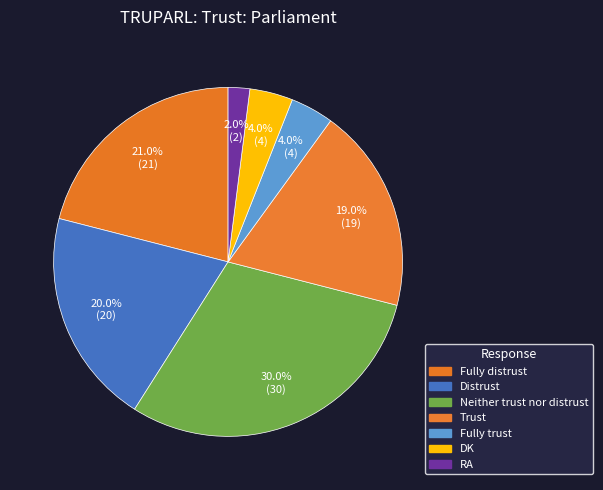

How many slices are in this pie chart?

7